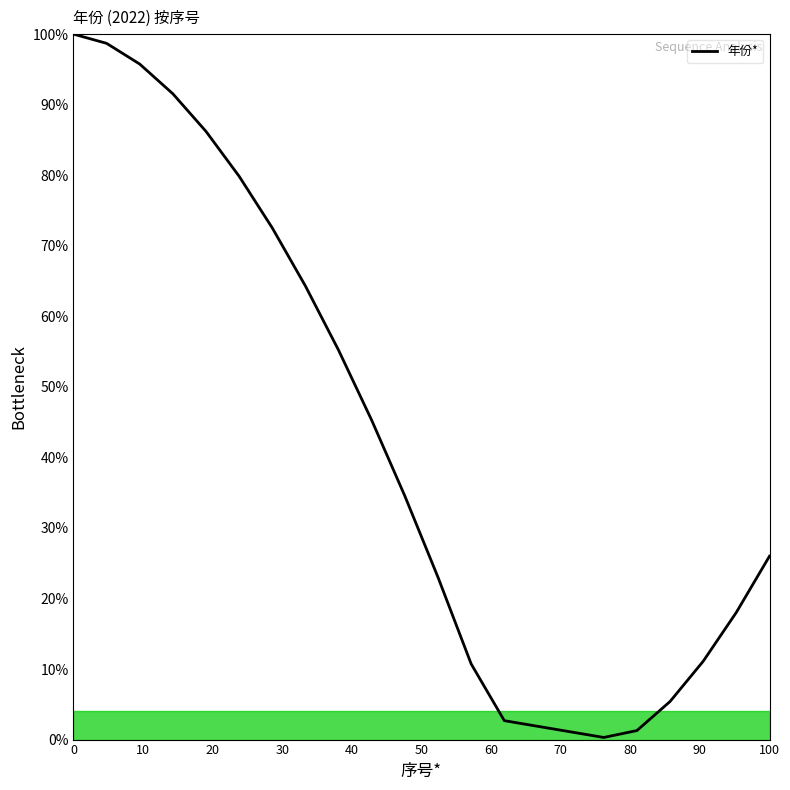

What is the average value?

42.1